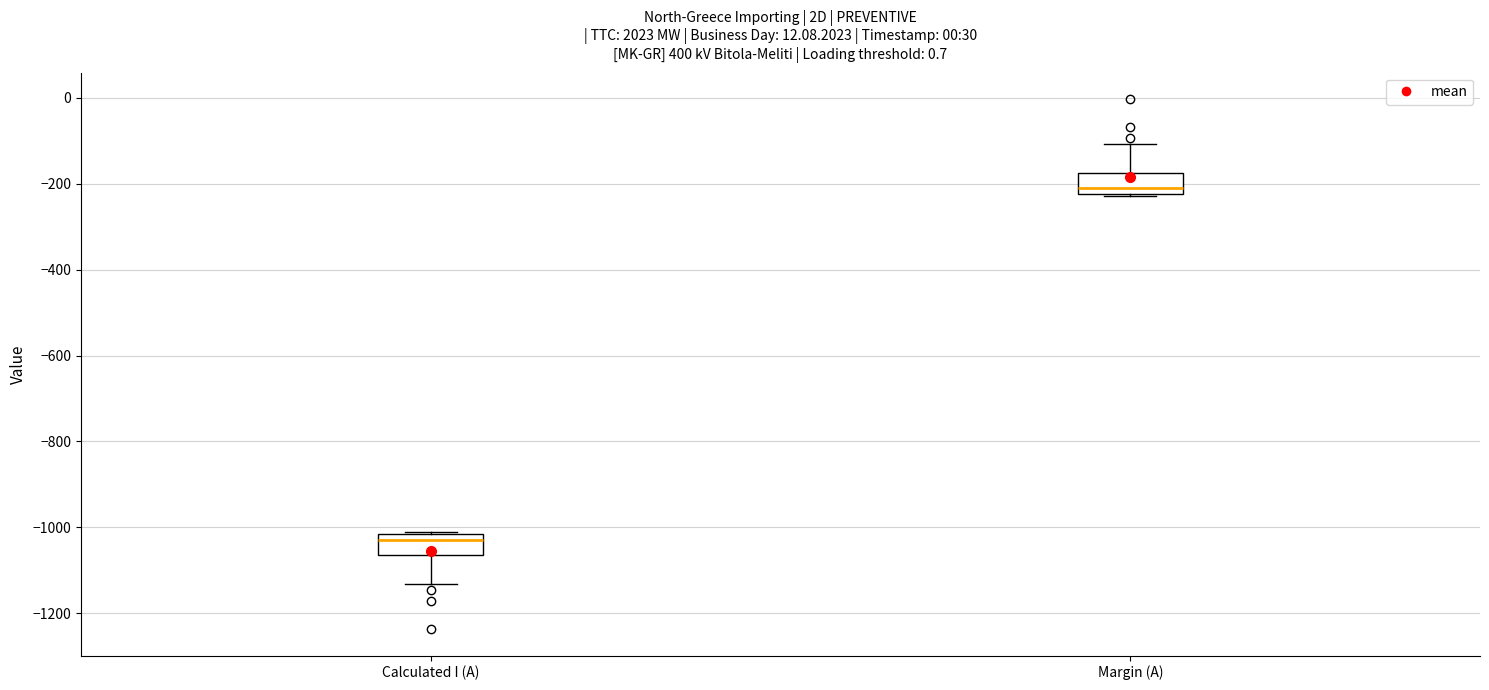

Which box's median line is the highest?

Margin (A)